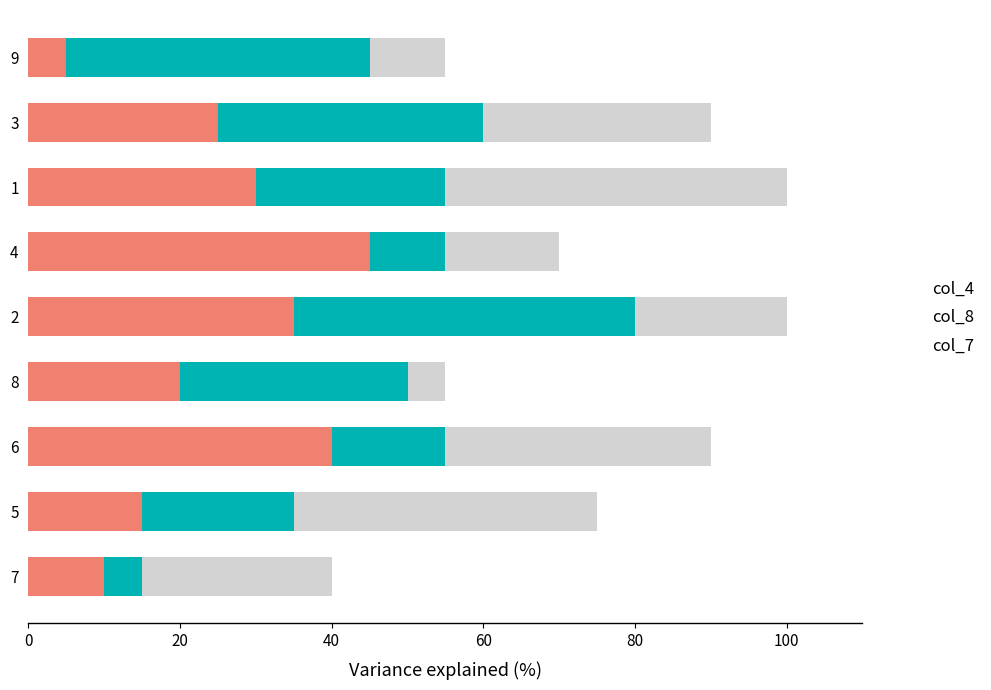

What is the total value across all series at 1?

100